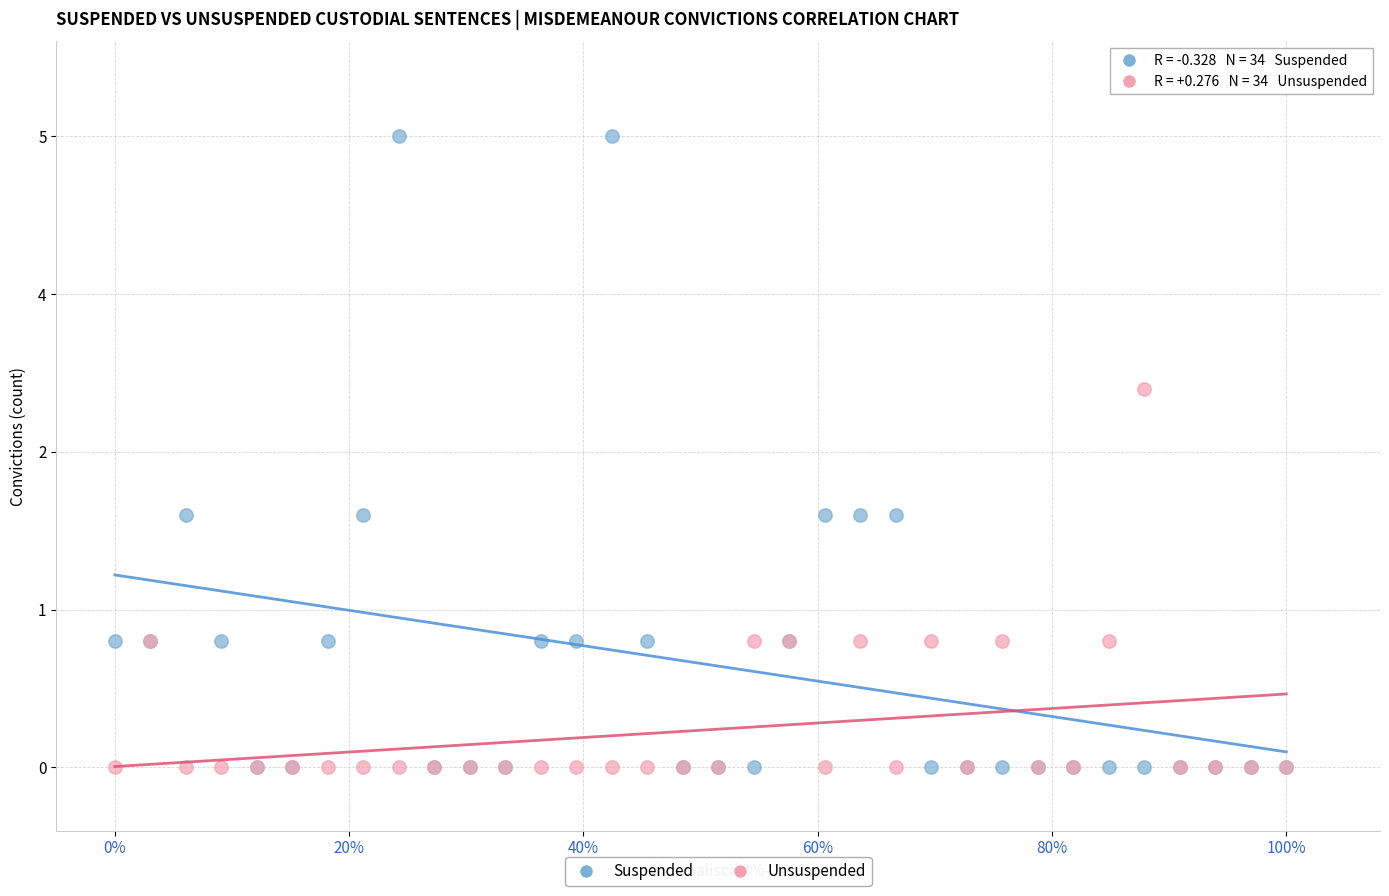

What are all the series names shown in the legend?

Suspended, Unsuspended